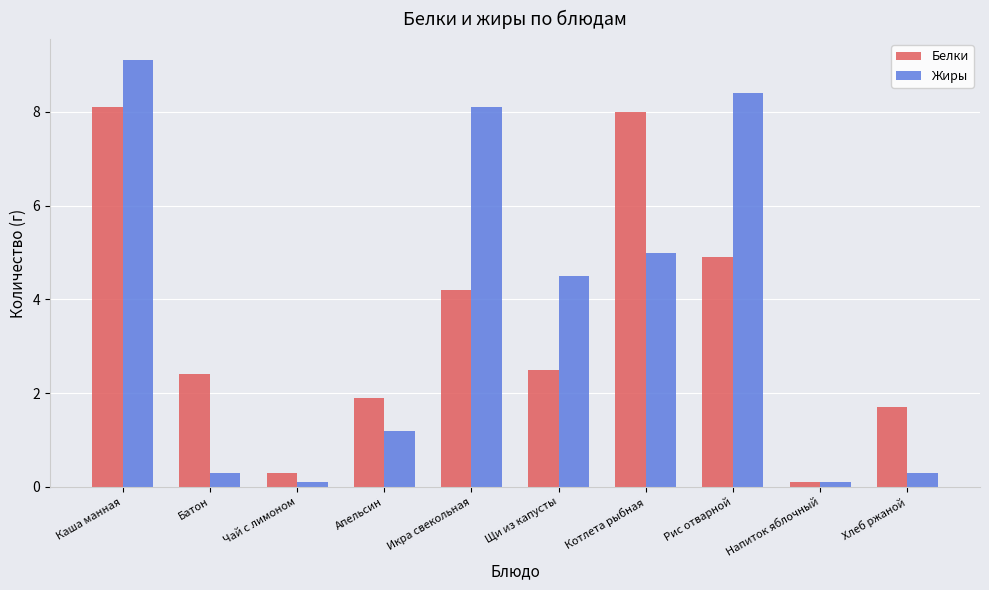

List the series in order of their peak value, lowest first.

Белки, Жиры